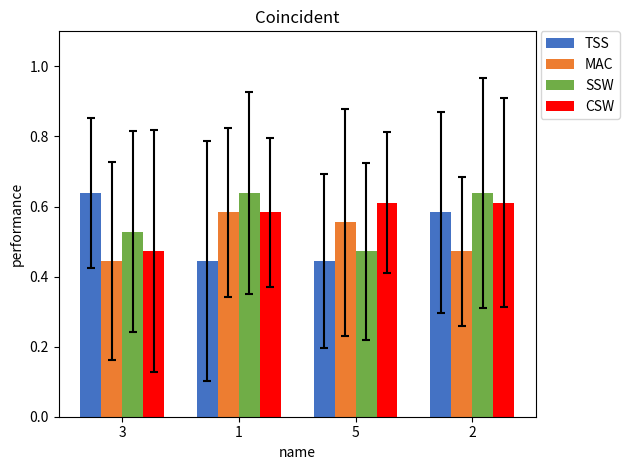

What is the sum of all MAC values?

2.1